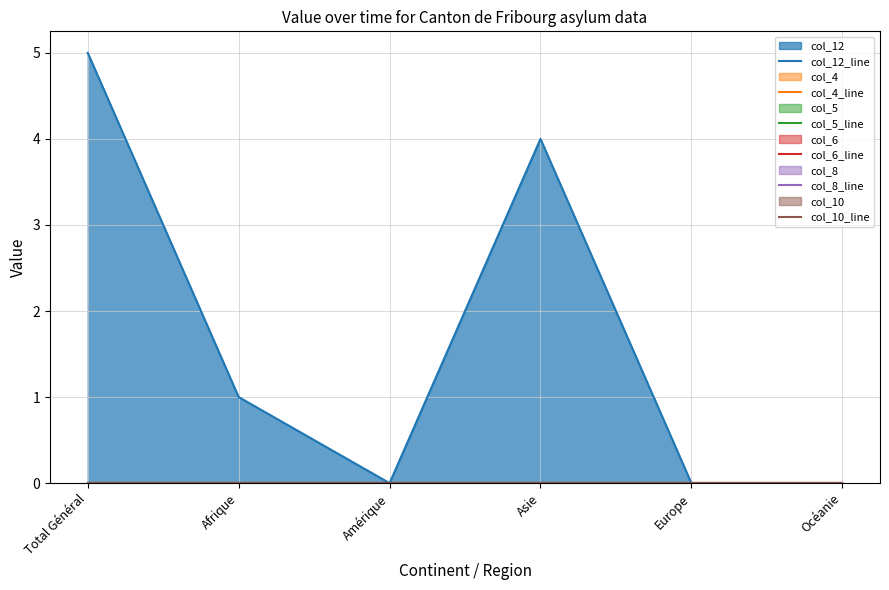

True or false: col_6_line and col_12_line intersect in this chart.

False